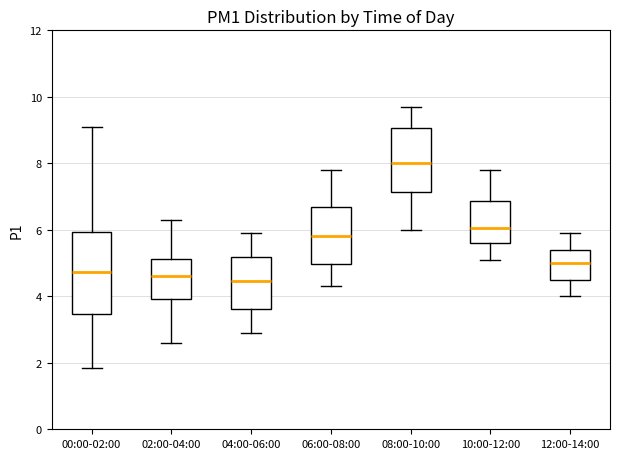

Reading left to right, transcribe this box plot: for each box, give where its median line is, the range the box spans, and where its two whiskers end, as read against the y-axis. The values are not printed on the chart, so give them approximately, as read against the axis.

00:00-02:00: median 4.8, box 3.4 to 6.0, whiskers 1.8 to 9.2
02:00-04:00: median 4.6, box 4.0 to 5.2, whiskers 2.6 to 6.4
04:00-06:00: median 4.4, box 3.6 to 5.2, whiskers 3.0 to 6.0
06:00-08:00: median 5.8, box 5.0 to 6.6, whiskers 4.4 to 7.8
08:00-10:00: median 8.0, box 7.2 to 9.0, whiskers 6.0 to 9.8
10:00-12:00: median 6.0, box 5.6 to 6.8, whiskers 5.2 to 7.8
12:00-14:00: median 5.0, box 4.6 to 5.4, whiskers 4.0 to 6.0